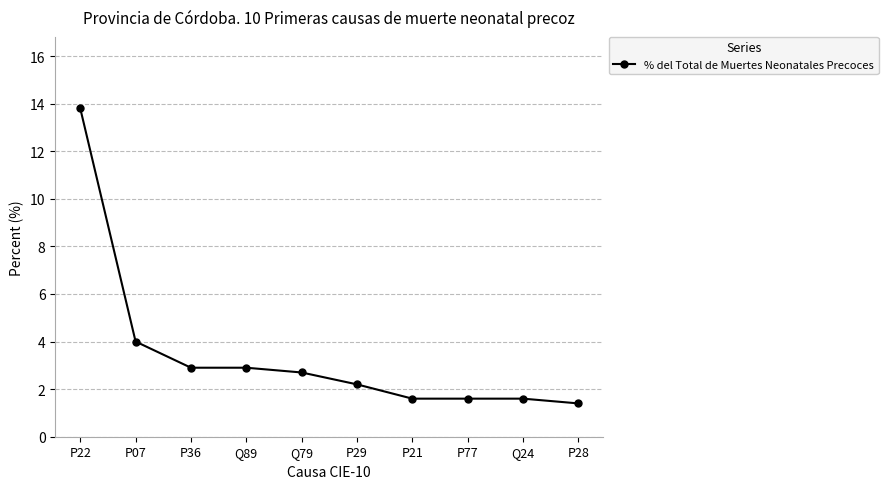

Is this an area chart (filled region under the line)?

No